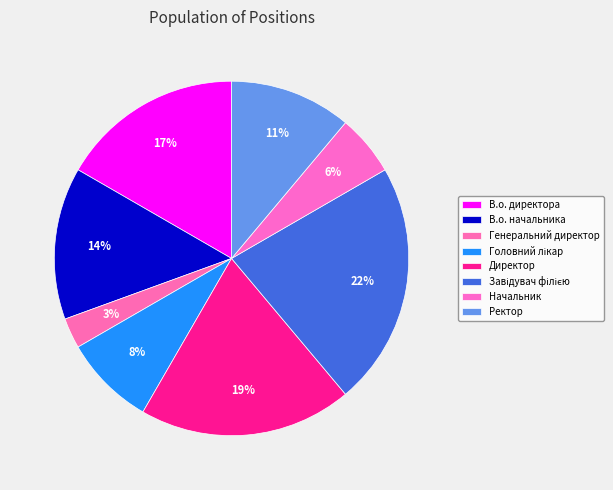

How many slices are in this pie chart?

8